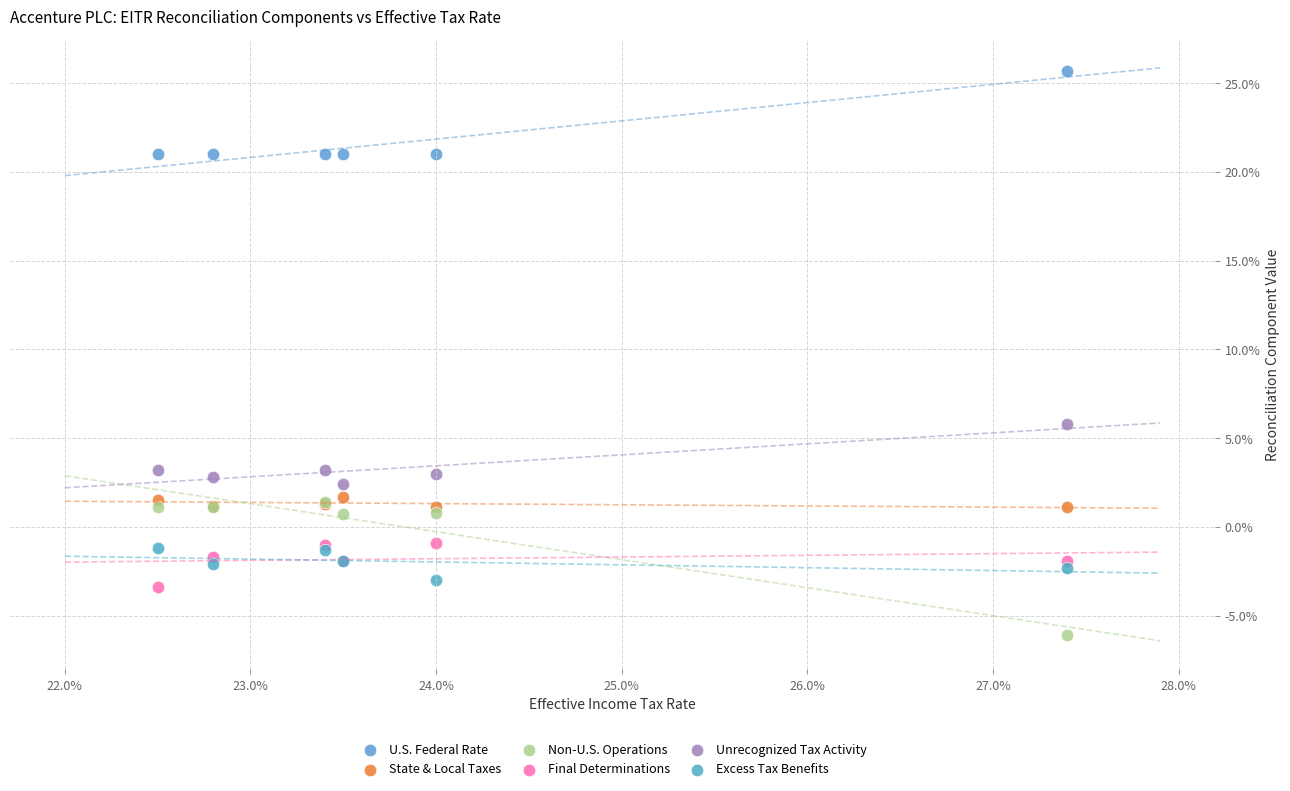

Which series has the widest spread of Y values?

Non-U.S. Operations